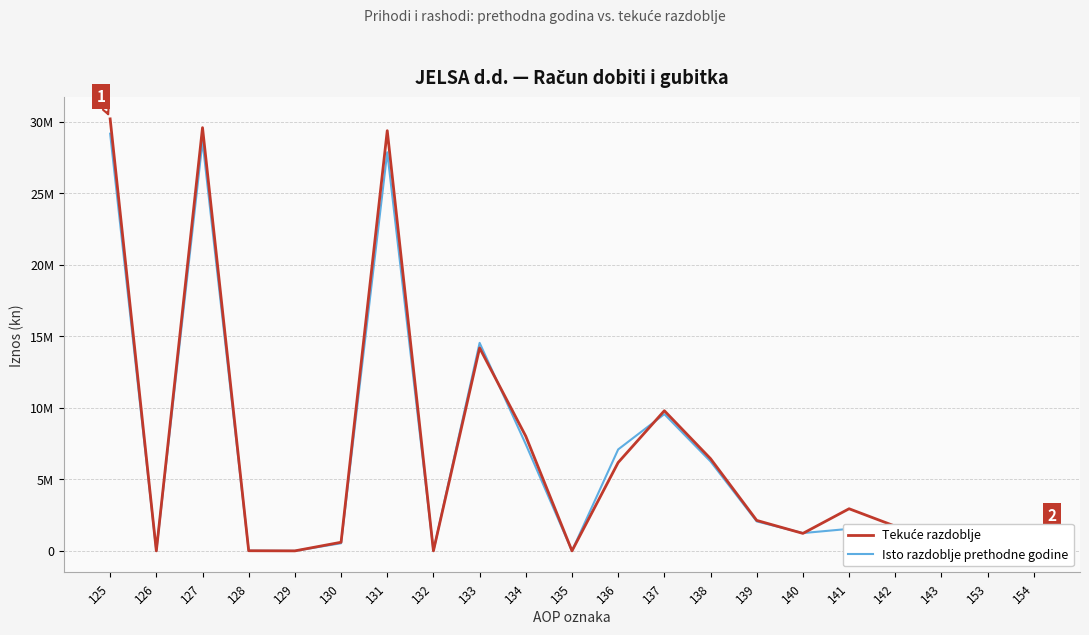

Rank the series at 138 from lowest to highest value.

Isto razdoblje prethodne godine, Tekuće razdoblje